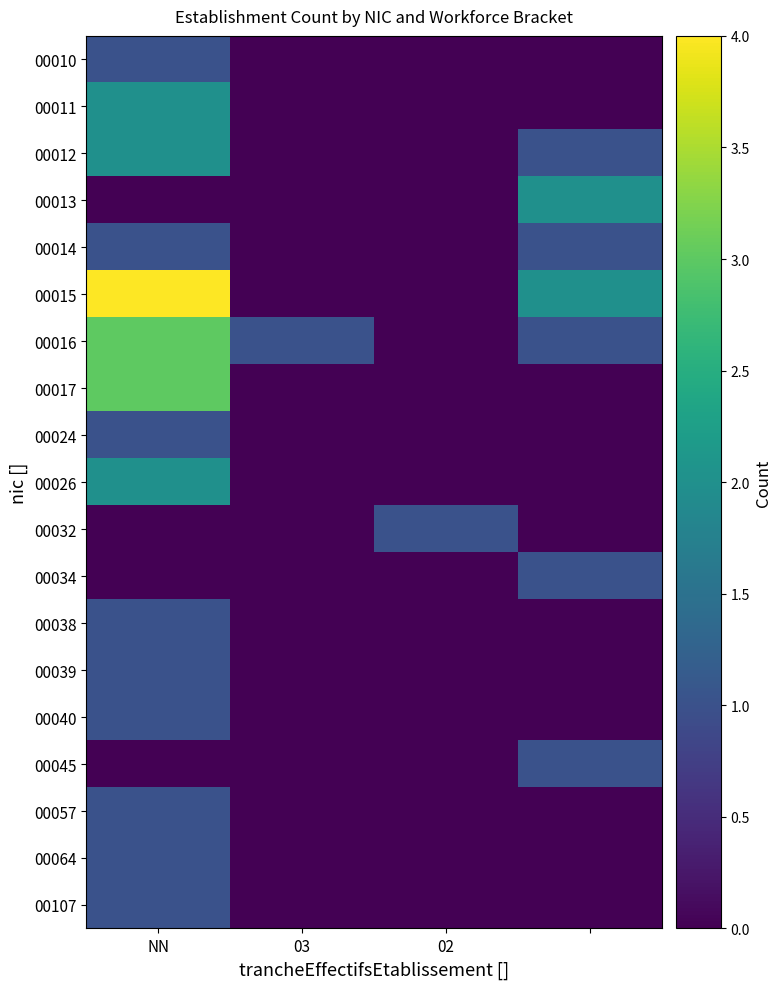

What is the sum of the 00107 values at NN and 03?

1